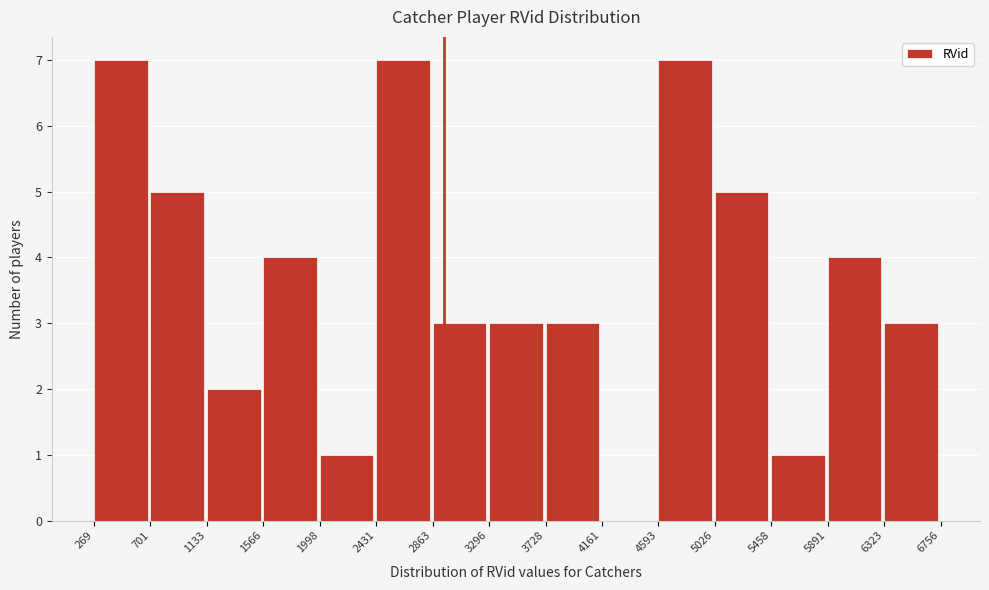

What is the height of the bar covering 269 to 701 on the x-axis? The values are not printed on the chart, so give them approximately, as read against the axis.

7